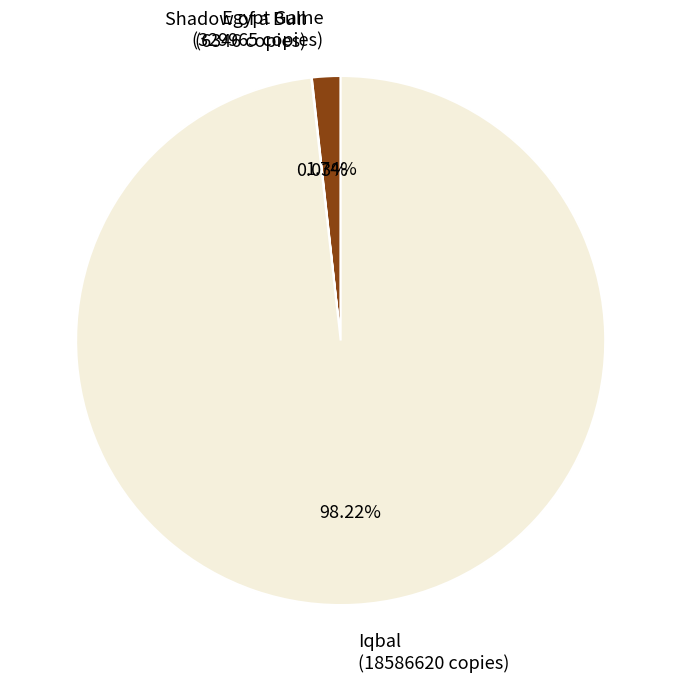

What percentage is the Egypt Game slice, to the nearest percent?

2%